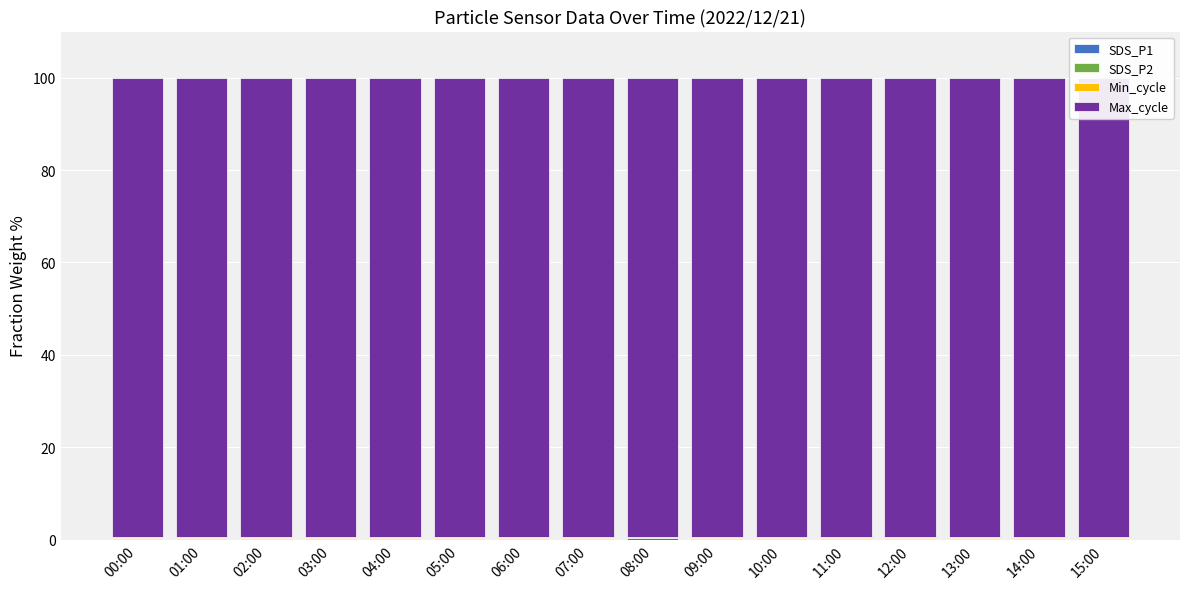

How many data points does each series have?

16